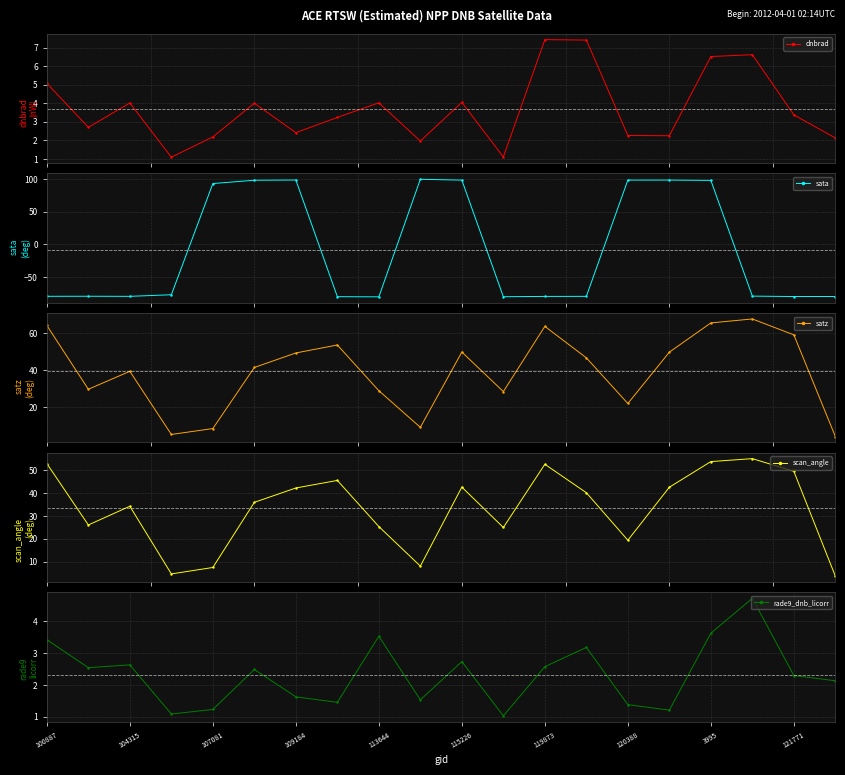

What are all the series names shown in the legend?

dnbrad, sata, satz, scan_angle, rade9_dnb_licorr